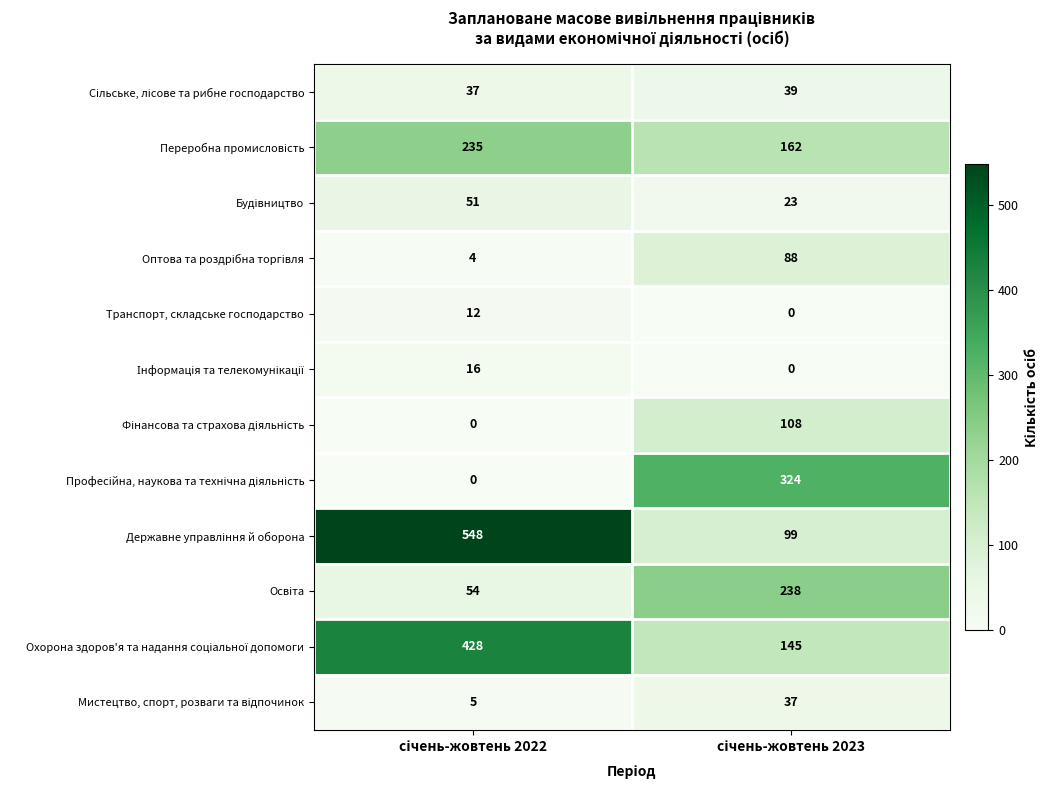

What is the sum of all Транспорт, складське господарство values?

12